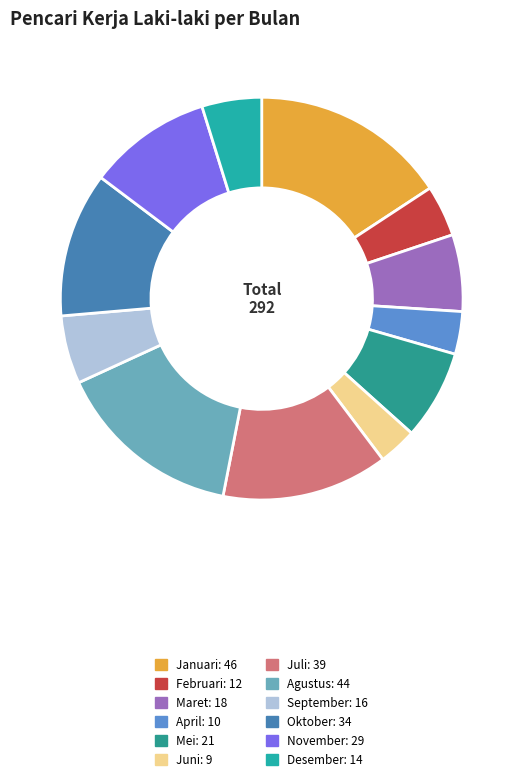

Does Februari represent more than half of the total?

No